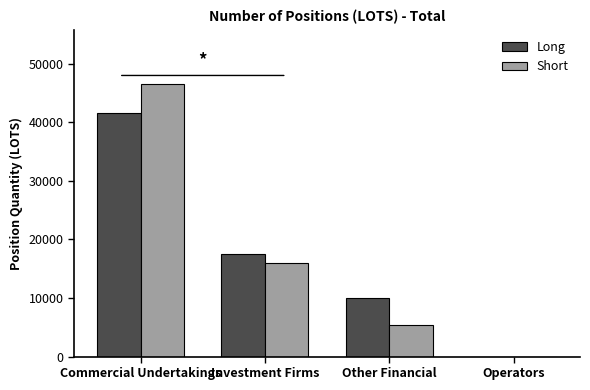

Is it true that Long equals 12728.9 at Operators?

False